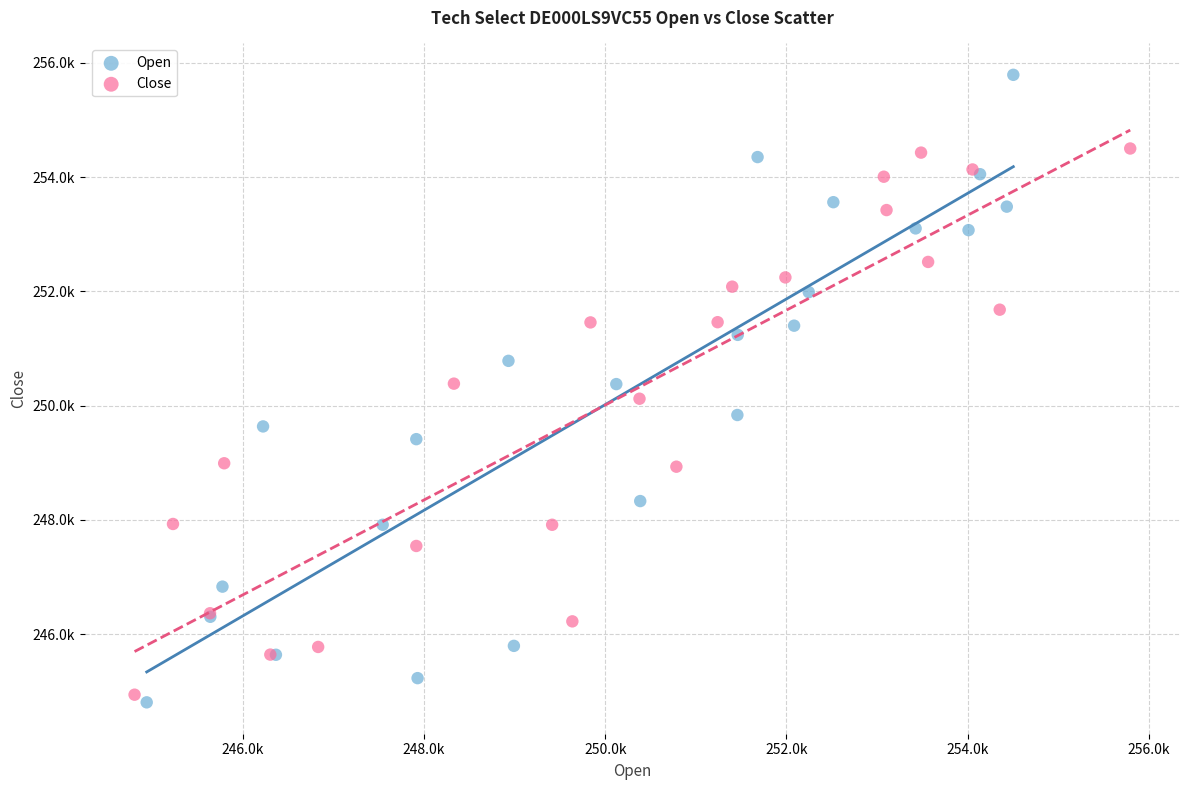

Which series has the largest Y range (max minus min)?

Open